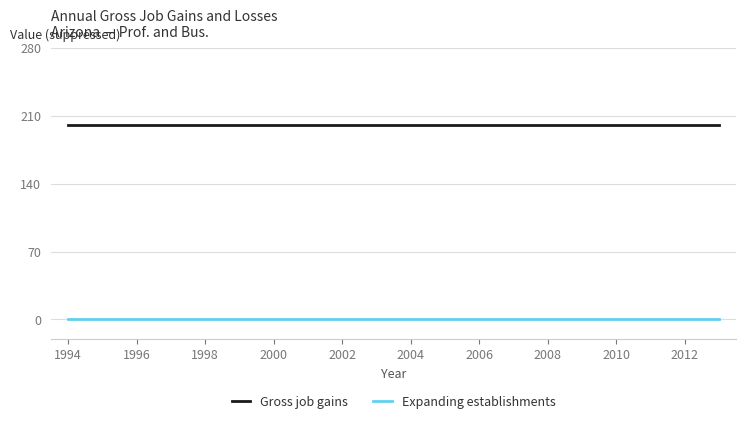

What is the maximum value shown in the chart?

200